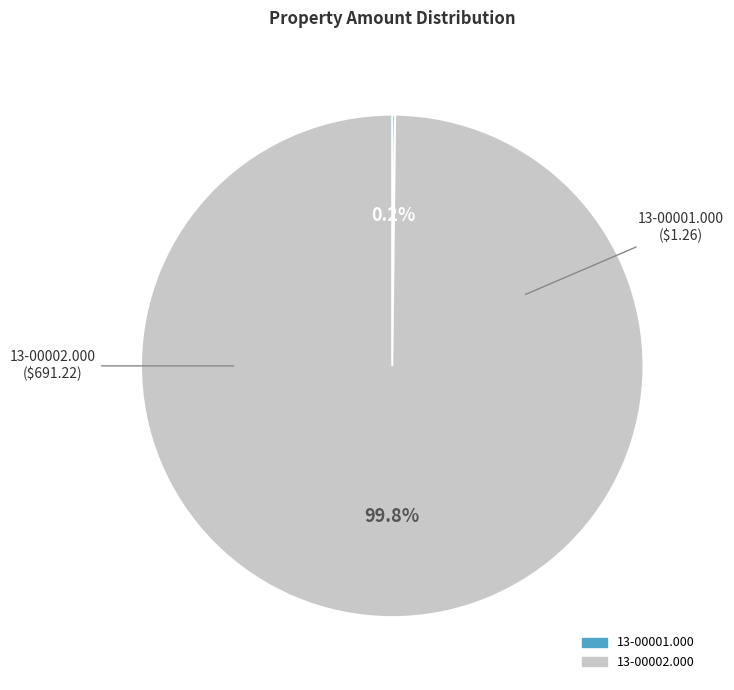

What percentage is the 13-00002.000 slice, to the nearest percent?

100%